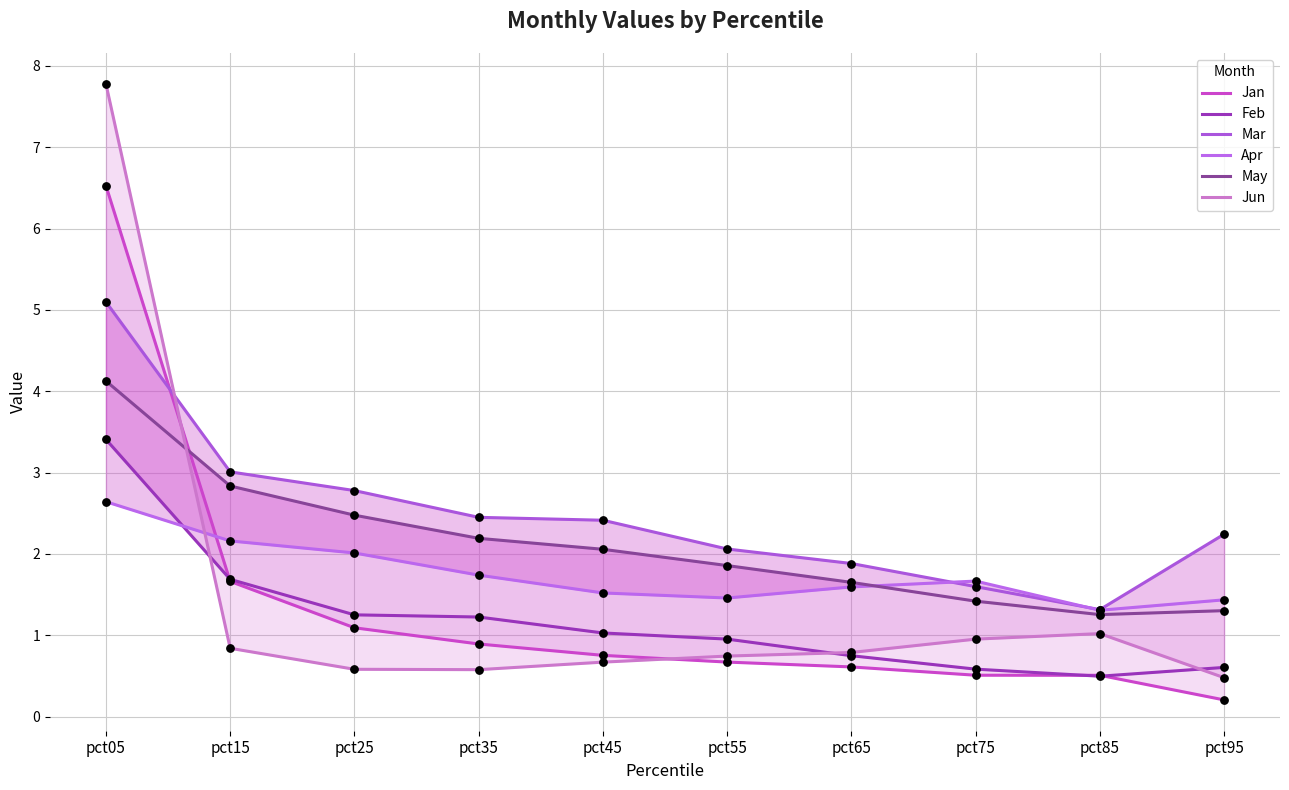

What is the total value across all series at pct55?

7.7